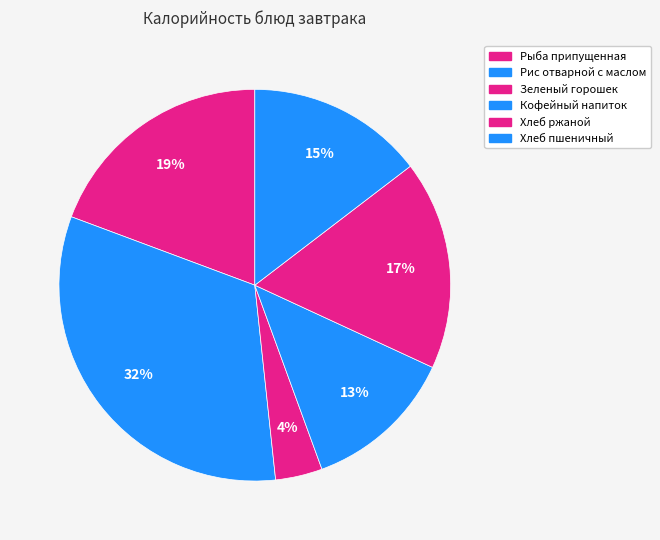

What percentage is NOT represented by Зеленый горошек?

96.1%